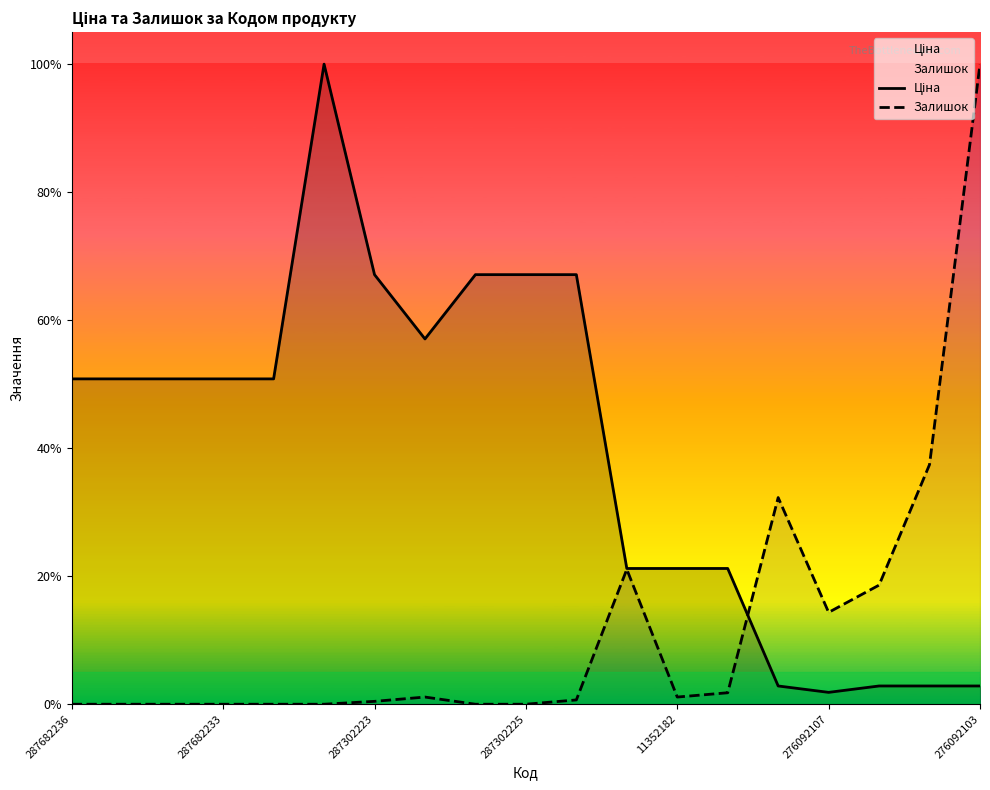

Rank the series at 287302223 from lowest to highest value.

Залишок, Ціна